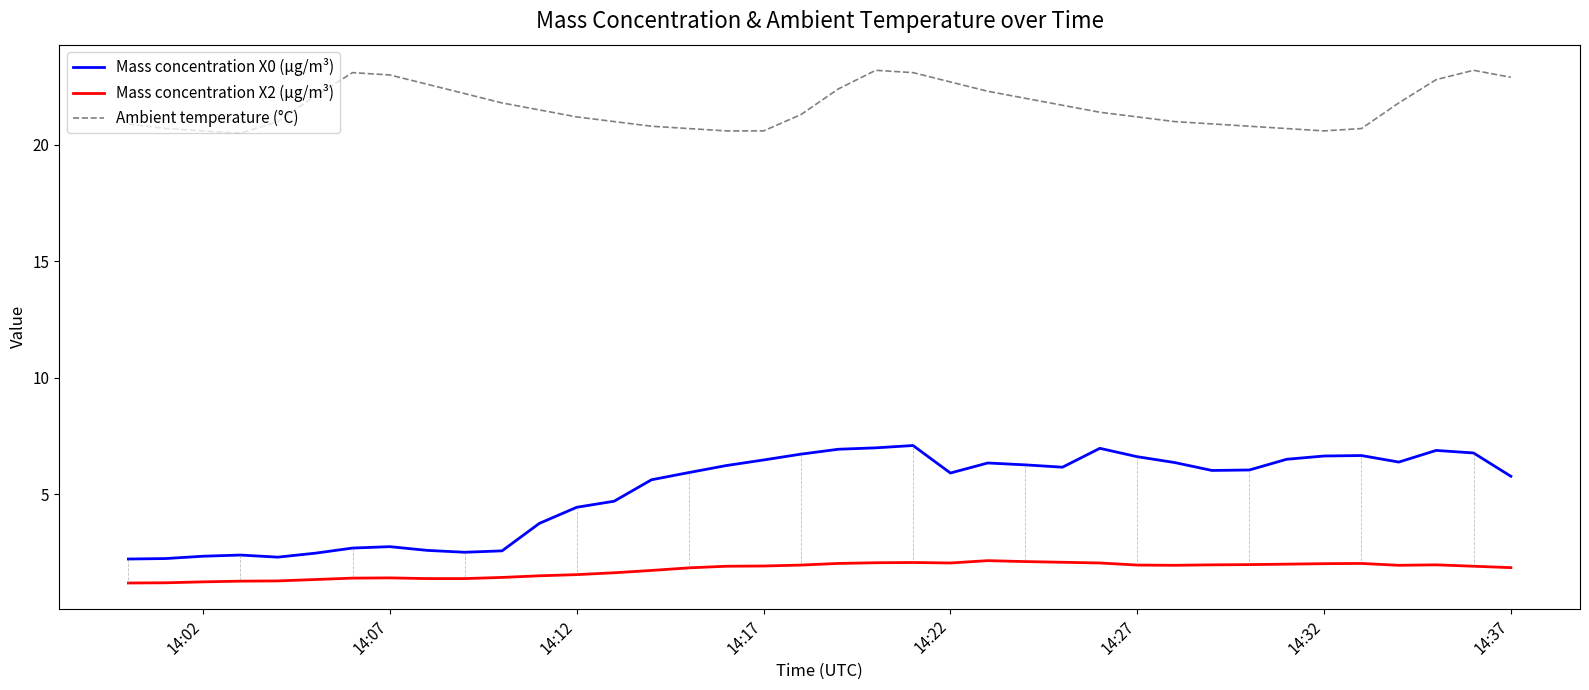

Rank the series by their average value, from lowest to highest.

Mass concentration X2 (μg/m³), Mass concentration X0 (μg/m³), Ambient temperature (°C)